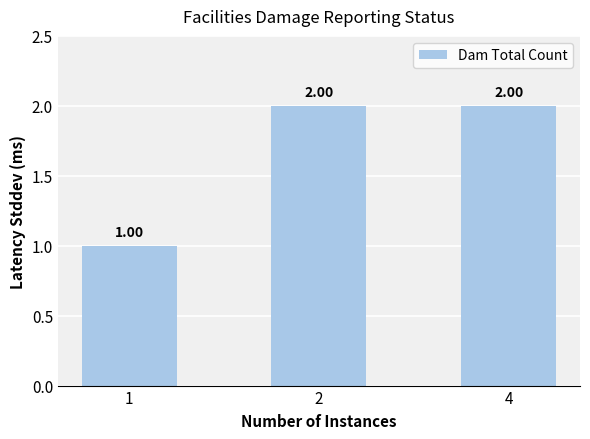

The chart shows a value of 2 at 4. True or false?

True